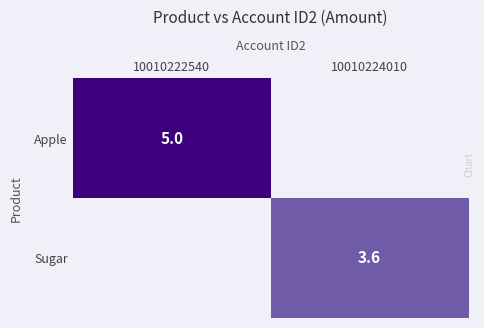

Is it true that Sugar equals 3.6 at 10010224010?

True